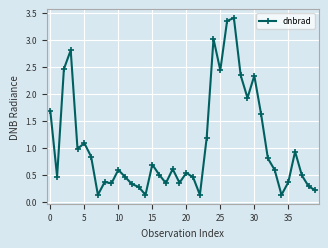

What is the maximum value shown in the chart?

3.4